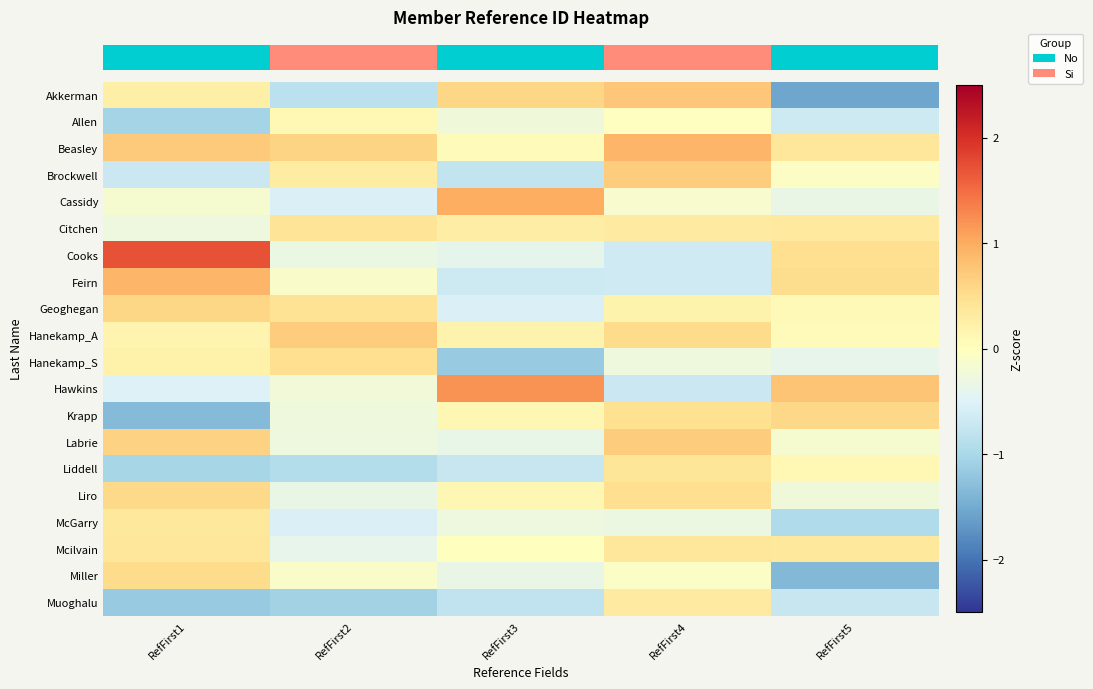

Count the number of categories in the chart.

5